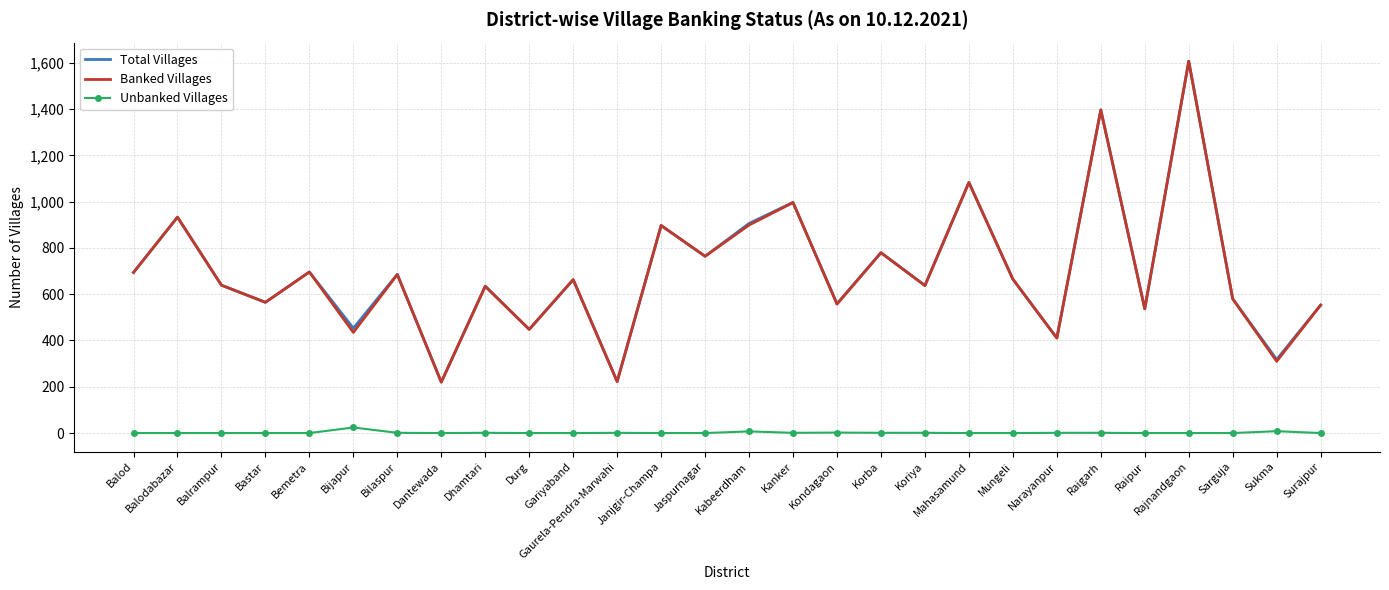

True or false: Unbanked Villages and Banked Villages intersect in this chart.

False